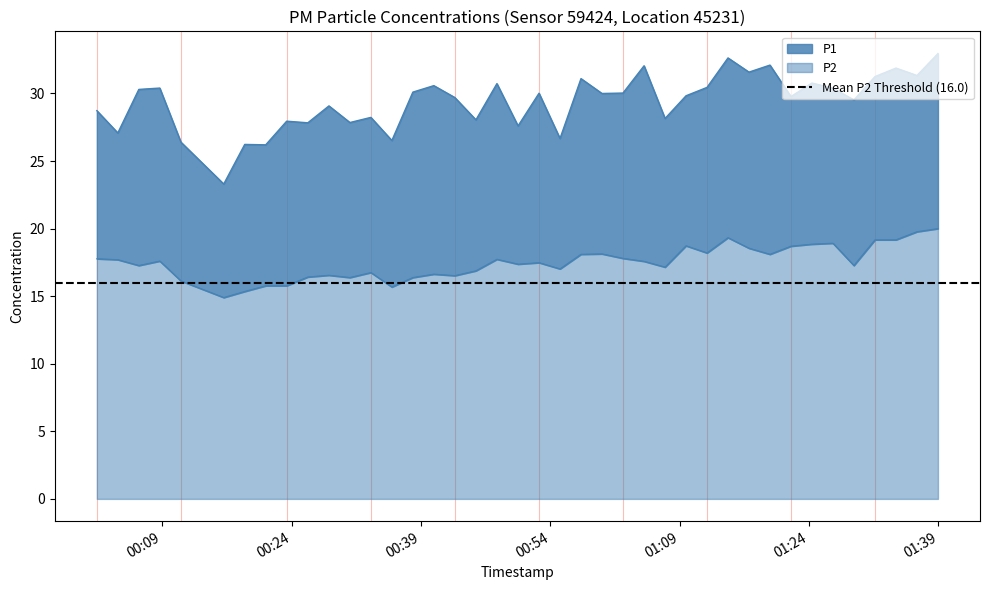

What is the smallest value displayed?

14.9